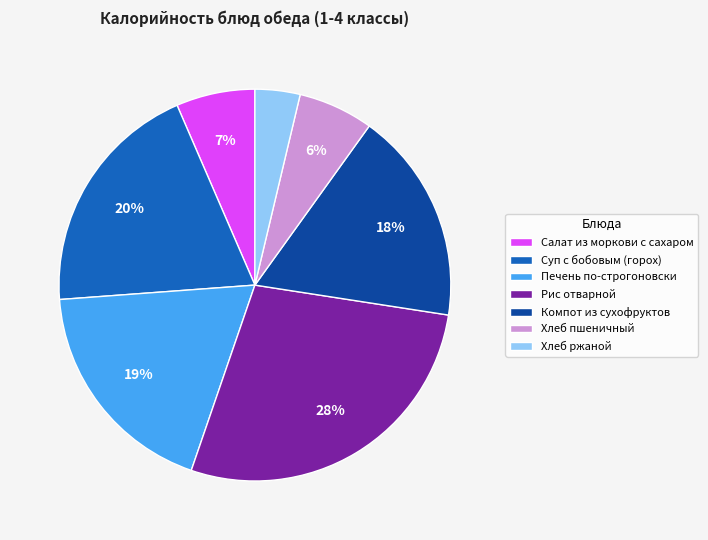

Do Компот из сухофруктов and Хлеб ржаной together represent more than half of the pie?

No